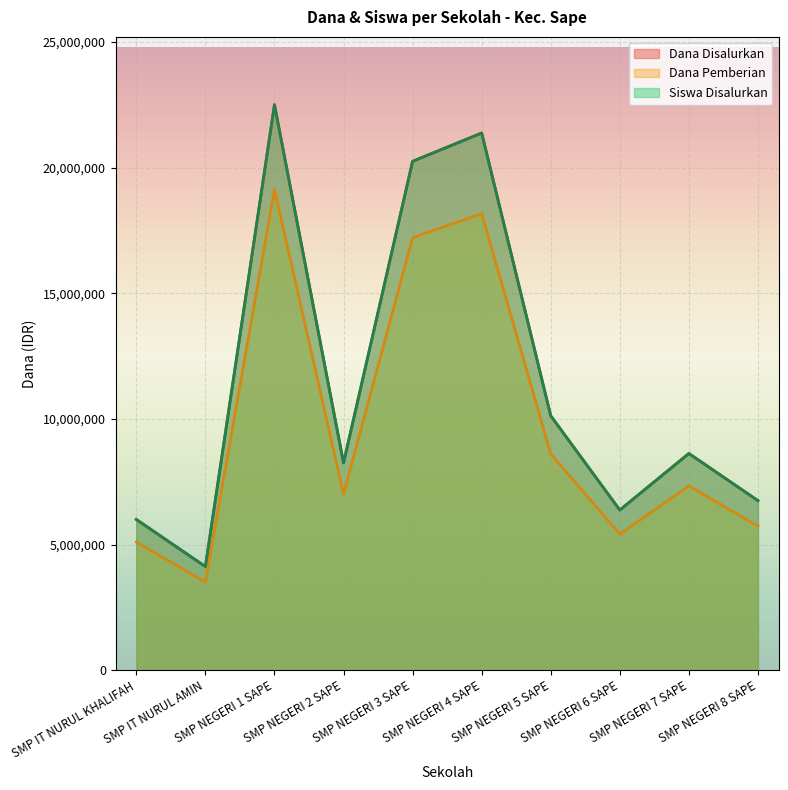

Is it true that Siswa Disalurkan equals 8625000 at SMP NEGERI 7 SAPE?

True